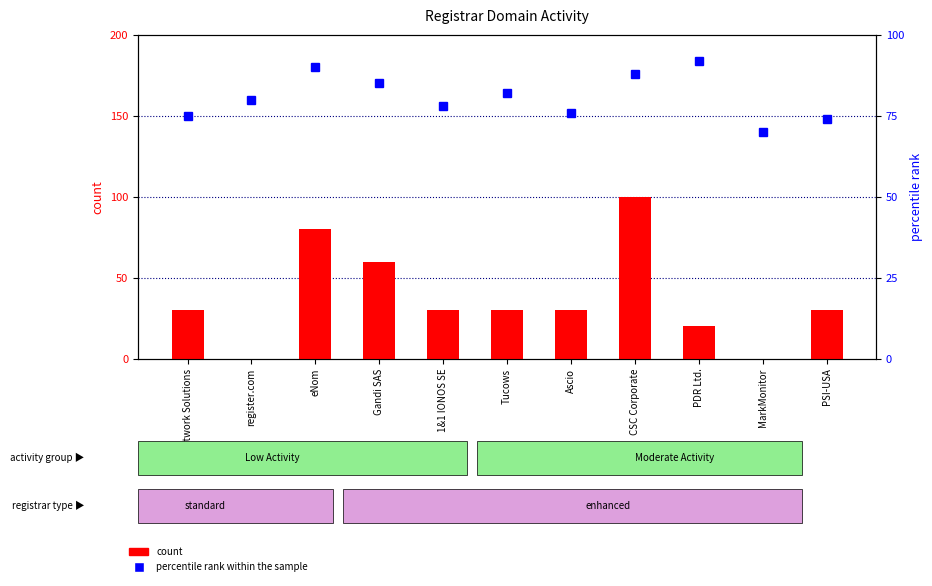

Reading left to right, list all the values displayed in this chart.

count: Network Solutions=3	register.com=0	eNom=8	Gandi SAS=6	1&1 IONOS SE=3	Tucows=3	Ascio=3	CSC Corporate=10	PDR Ltd.=2	MarkMonitor=0	PSI-USA=3
percentile rank within the sample: Network Solutions=75	register.com=80	eNom=90	Gandi SAS=85	1&1 IONOS SE=78	Tucows=82	Ascio=76	CSC Corporate=88	PDR Ltd.=92	MarkMonitor=70	PSI-USA=74